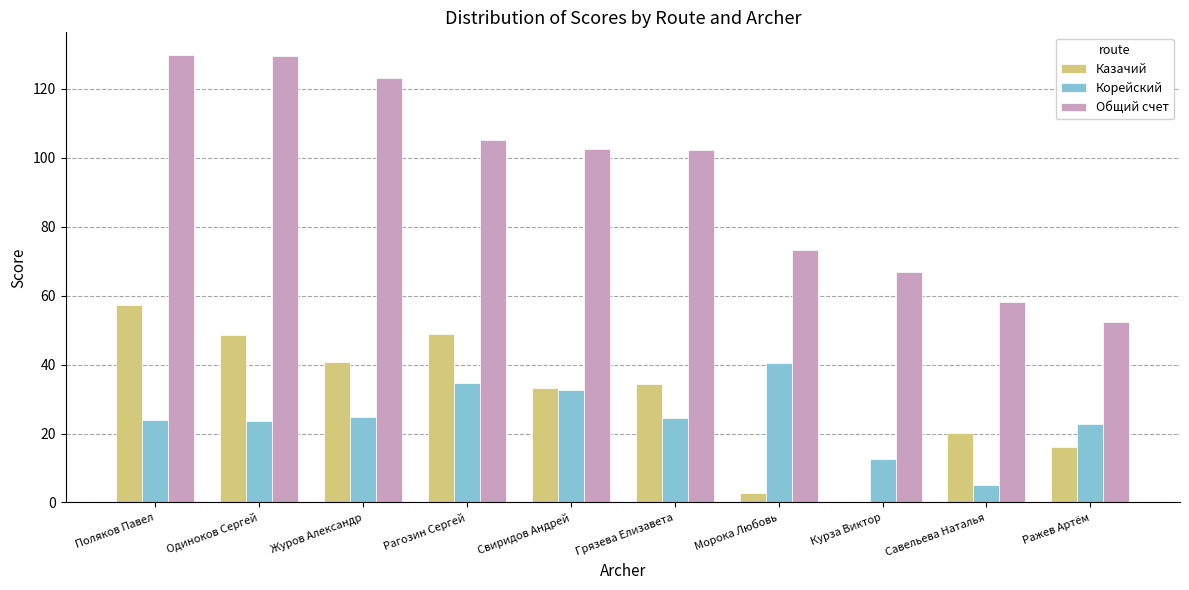

What is the greatest value displayed?

129.8